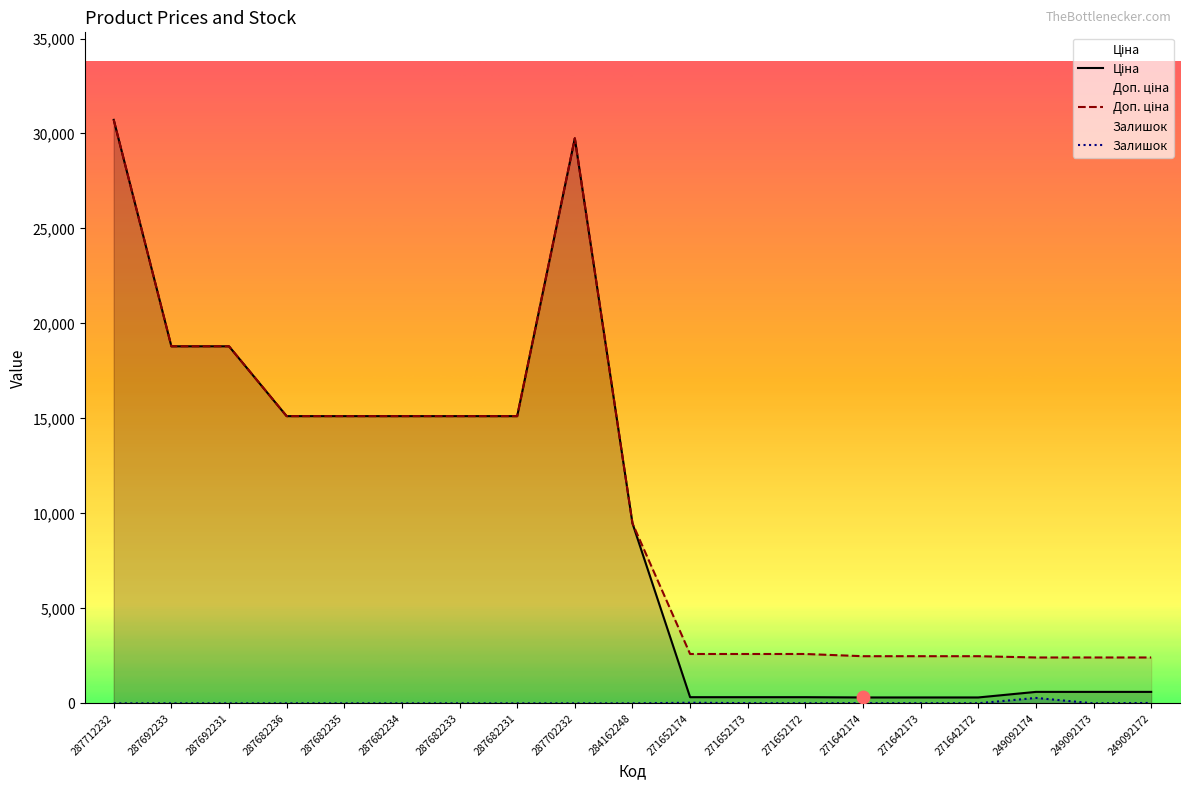

Which series has the largest total across all categories?

Доп. ціна